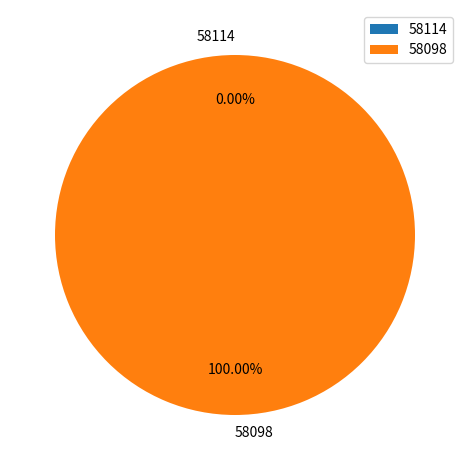

To the nearest percent, what is the combined percentage of 58098 and 58114?

100%